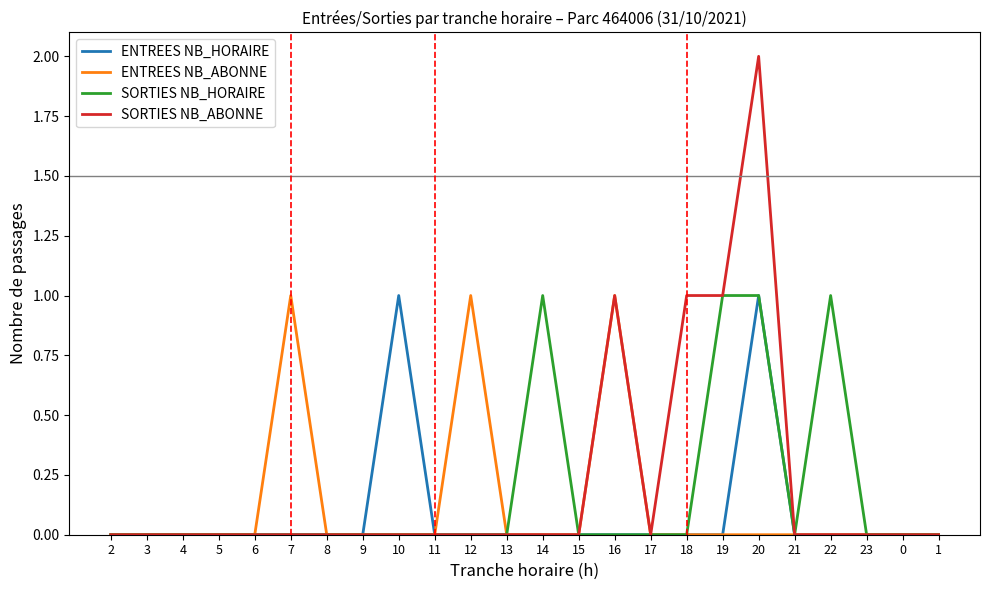

Reading left to right, extract all data points from this chart.

ENTREES NB_HORAIRE: 0	0	0	0	0	0	0	0	1	0	0	0	0	0	0	0	0	0	1	0	0	0	0	0
ENTREES NB_ABONNE: 0	0	0	0	0	1	0	0	0	0	1	0	0	0	1	0	0	0	0	0	0	0	0	0
SORTIES NB_HORAIRE: 0	0	0	0	0	0	0	0	0	0	0	0	1	0	0	0	0	1	1	0	1	0	0	0
SORTIES NB_ABONNE: 0	0	0	0	0	0	0	0	0	0	0	0	0	0	1	0	1	1	2	0	0	0	0	0